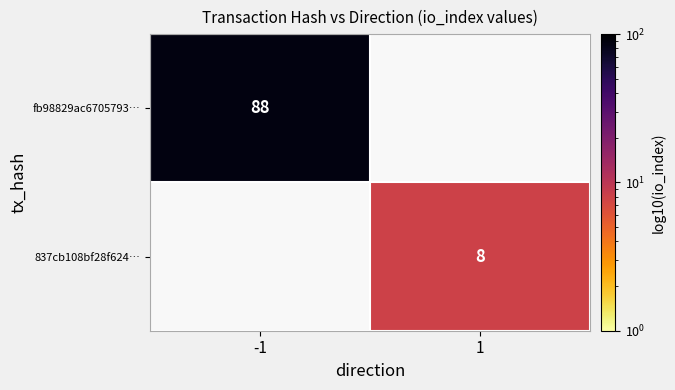

The fb98829ac6705793… series shows 33 at -1. True or false?

False